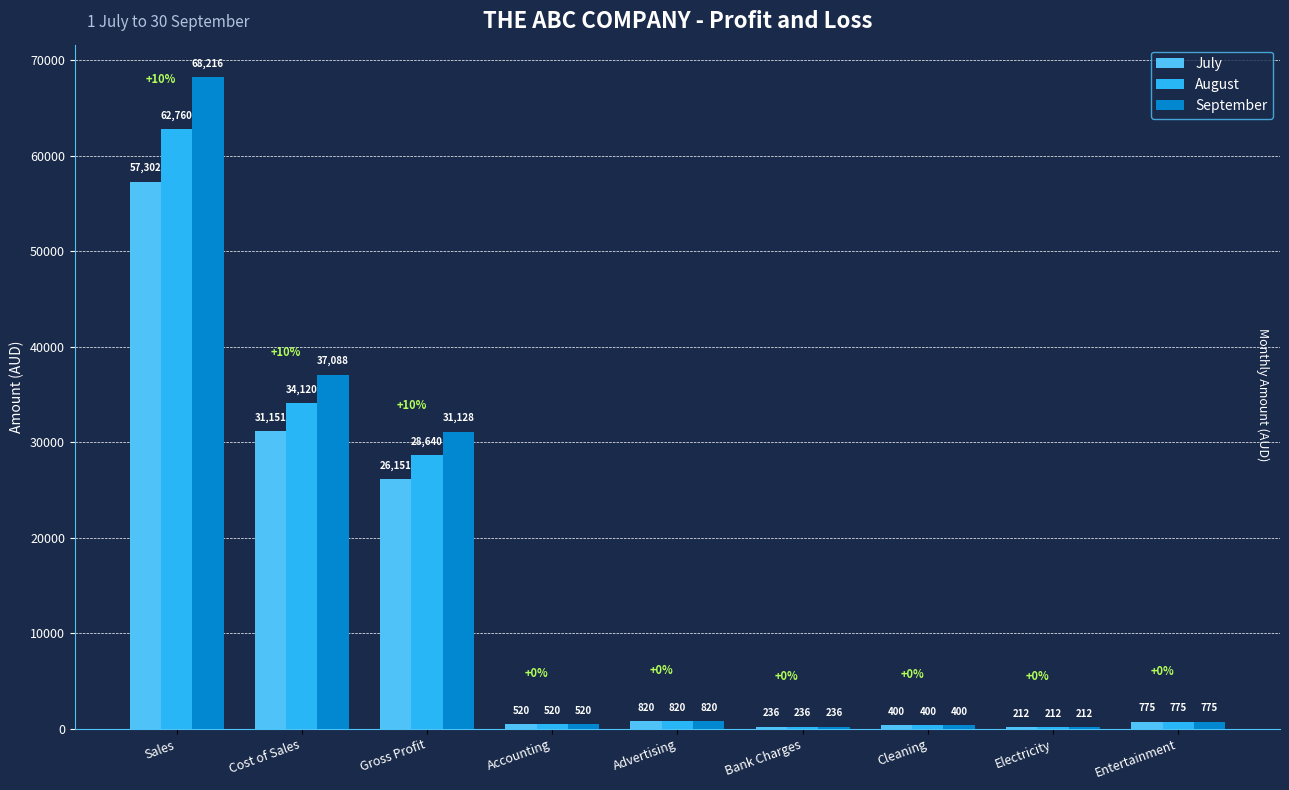

At which category is the sum across all series the highest?

Sales